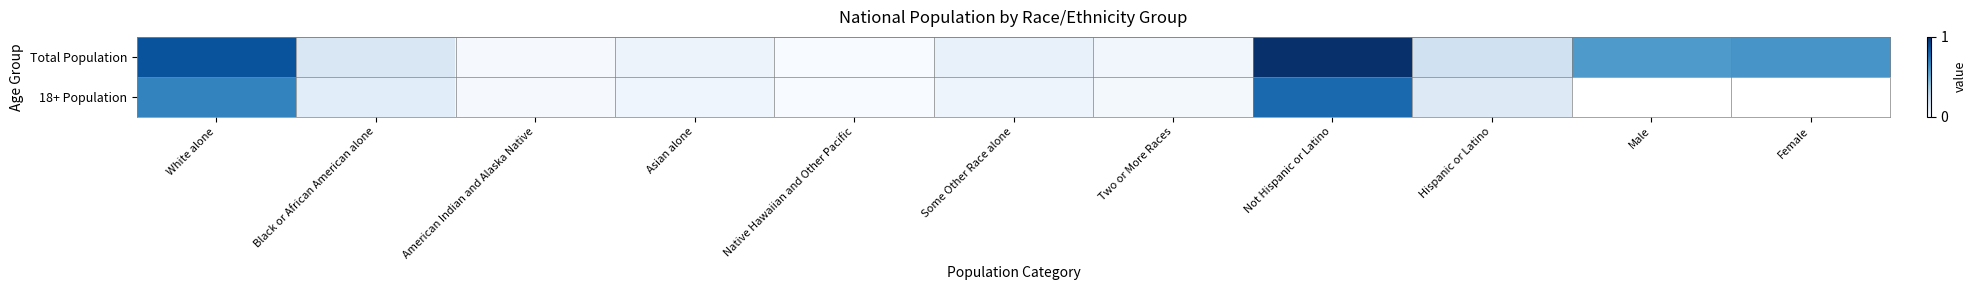

Read the 18+ Population value at Hispanic or Latino.

0.1